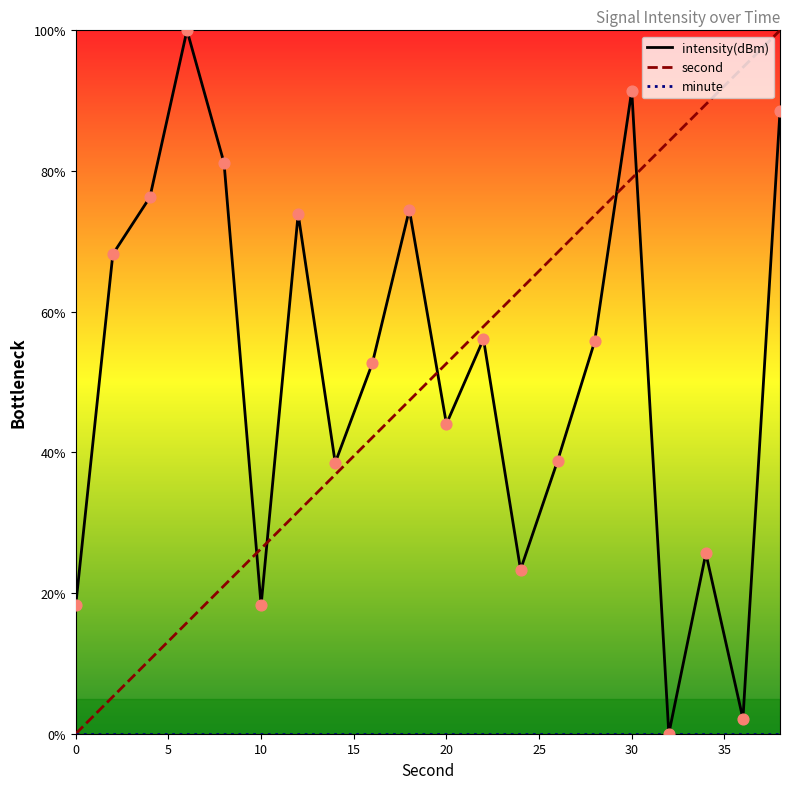

Is the value of minute at 0 greater than the value of second at 17?

No